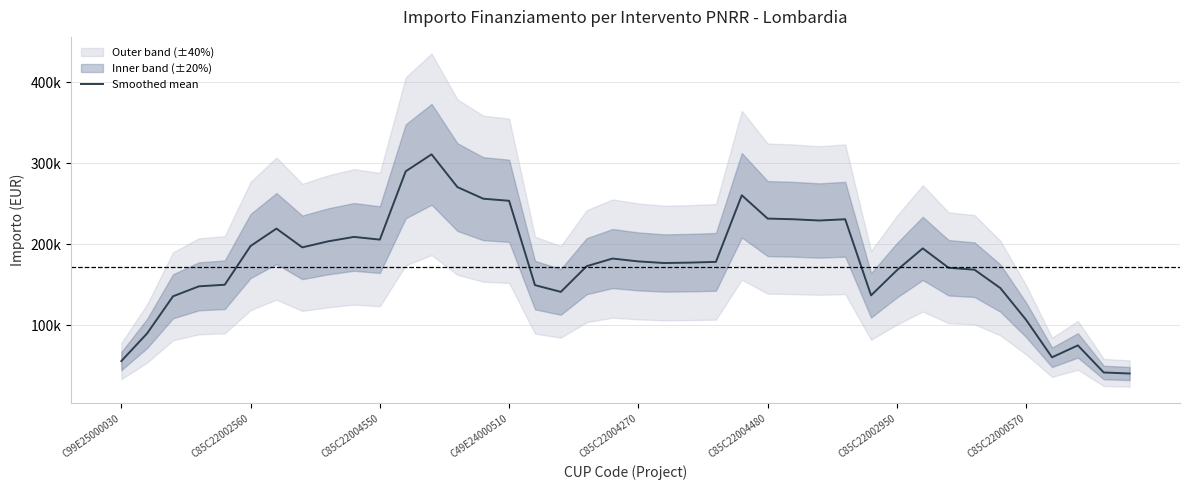

What is the average value?

176018.8